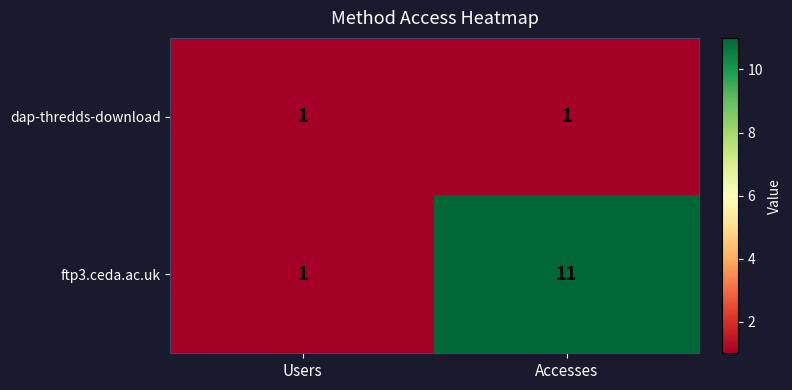

What is the maximum value shown in the chart?

11